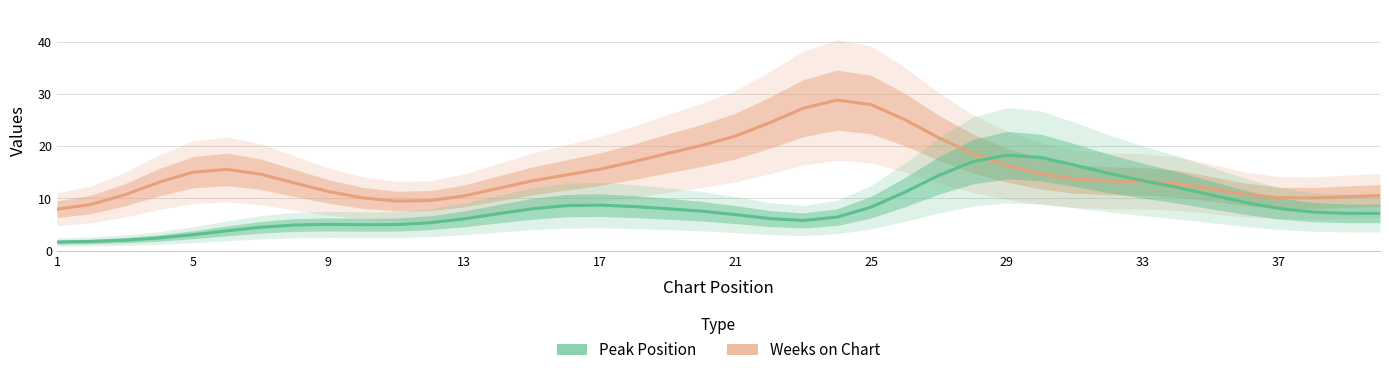

How many series are shown in this chart?

2